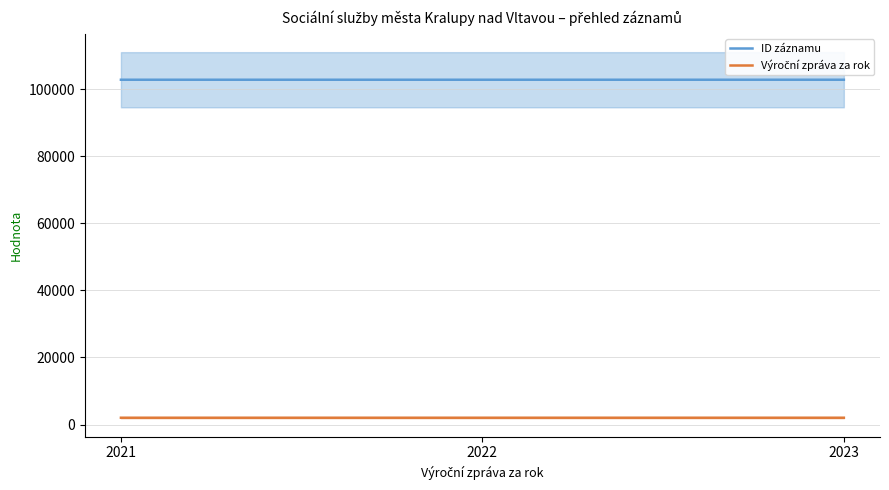

How many lines are shown in the chart?

2